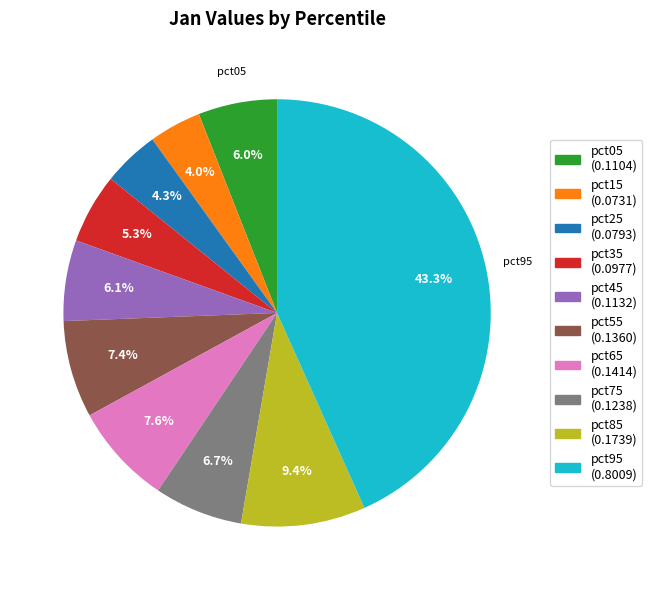

How many slices are in this pie chart?

10